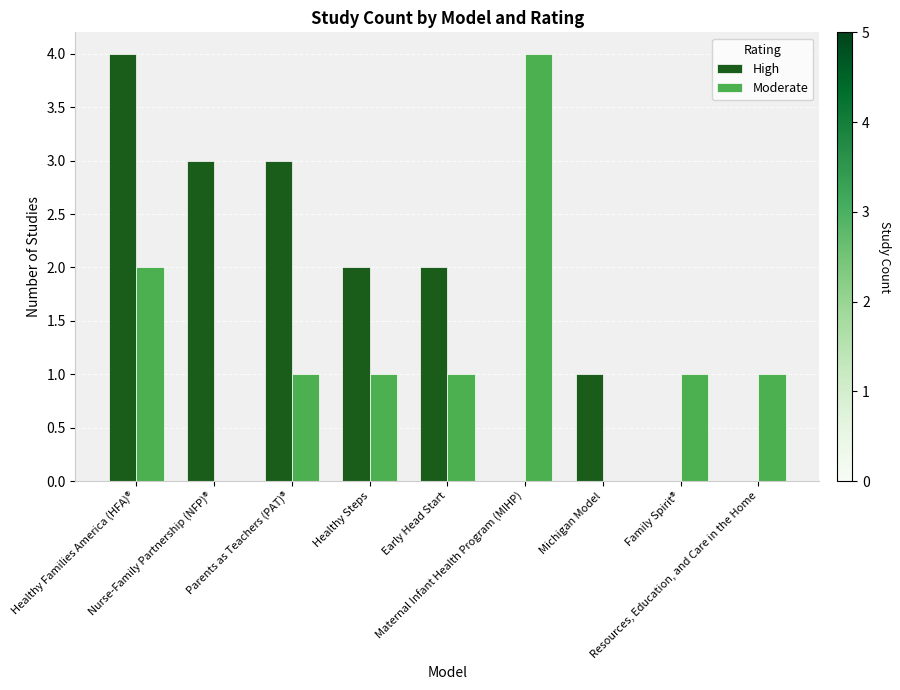

At which category is the sum across all series the highest?

Healthy Families America (HFA)®